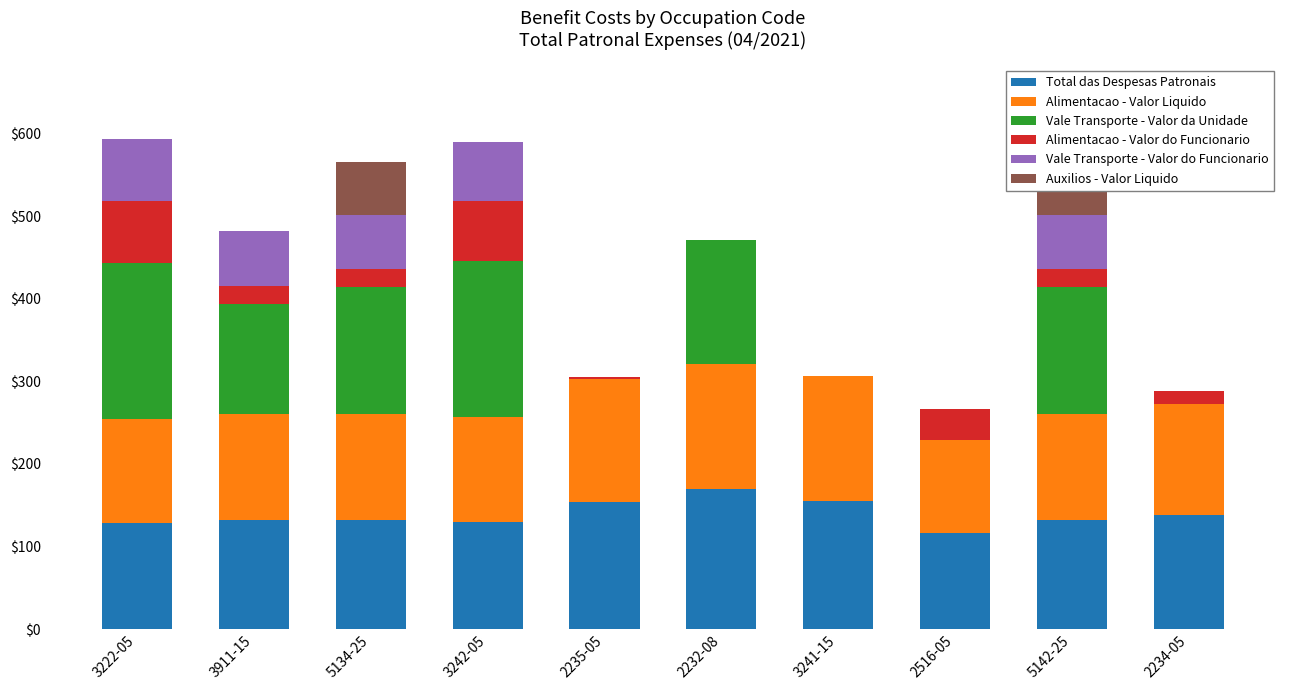

Which label corresponds to the largest value in the chart?

3222-05